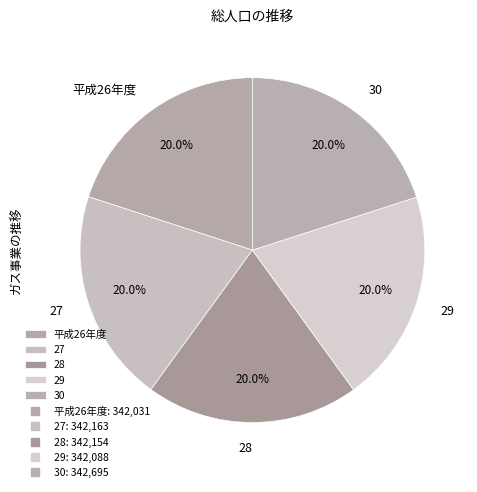

What percentage is the 27 slice, to the nearest percent?

20%